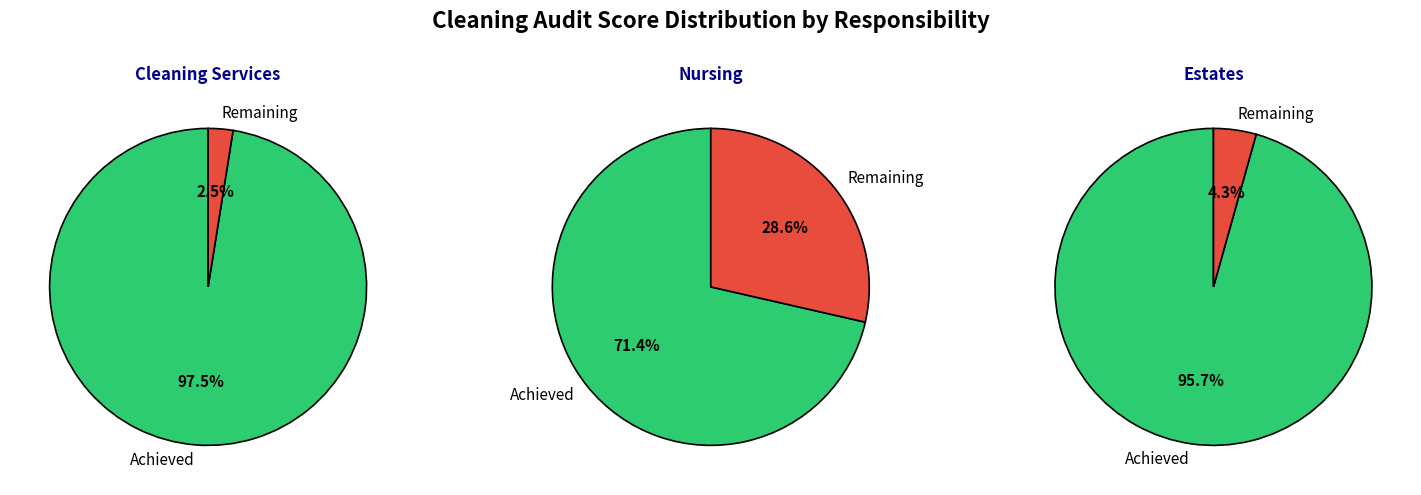

Do Remaining Target and Total Score Achieved together represent more than half of the pie?

Yes